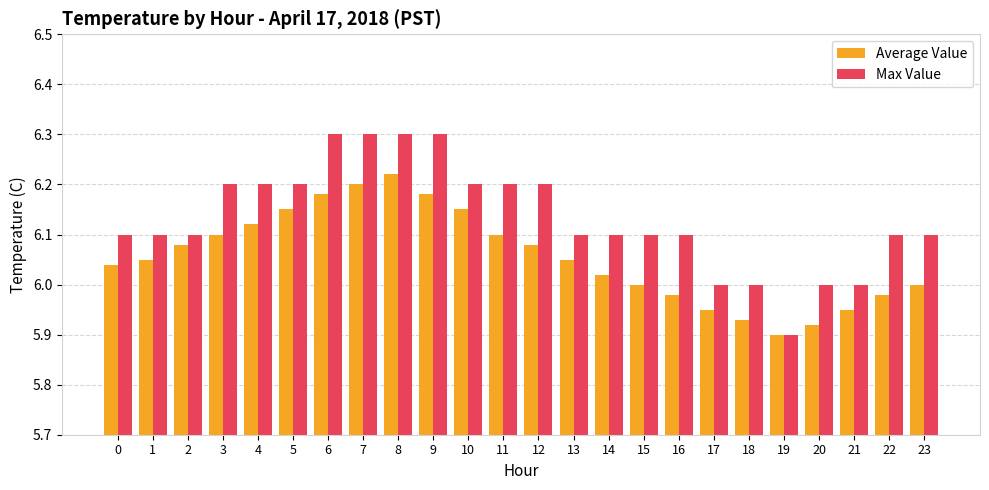

Is it true that Max Value equals 6.2 at 4?

True